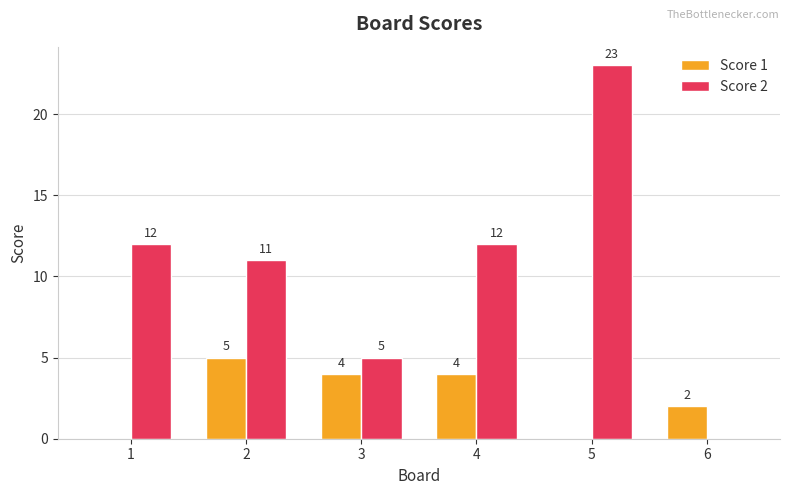

Reading right to left, list all the values displayed in this chart.

Score 1: 6=2	5=0	4=4	3=4	2=5	1=0
Score 2: 6=0	5=23	4=12	3=5	2=11	1=12